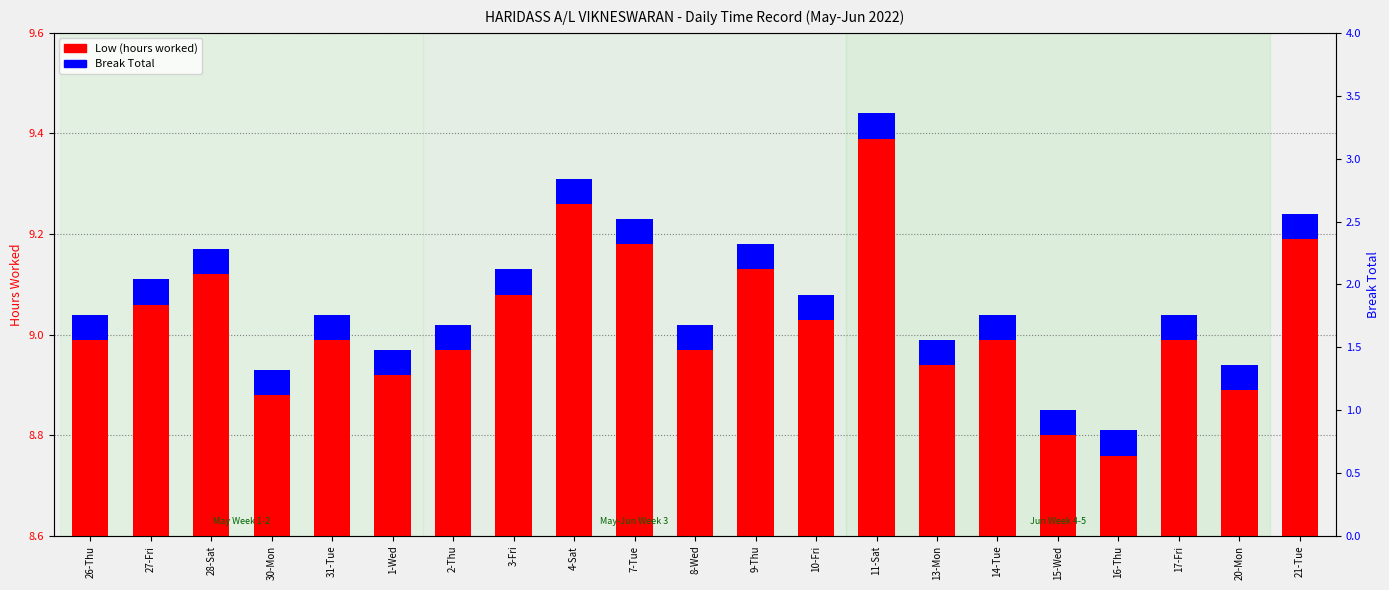

What position from the left is 14-Tue?

16